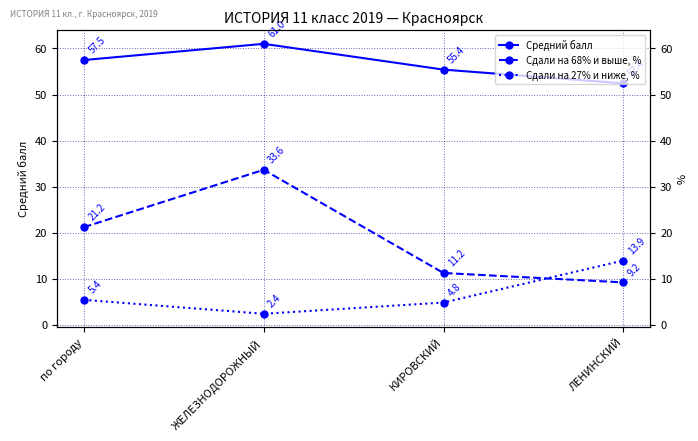

Between по городу and ЖЕЛЕЗНОДОРОЖНЫЙ, which is larger?

ЖЕЛЕЗНОДОРОЖНЫЙ